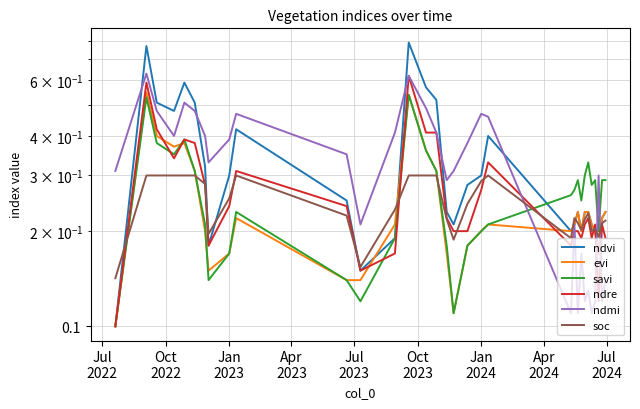

What is the greatest value displayed?

0.8